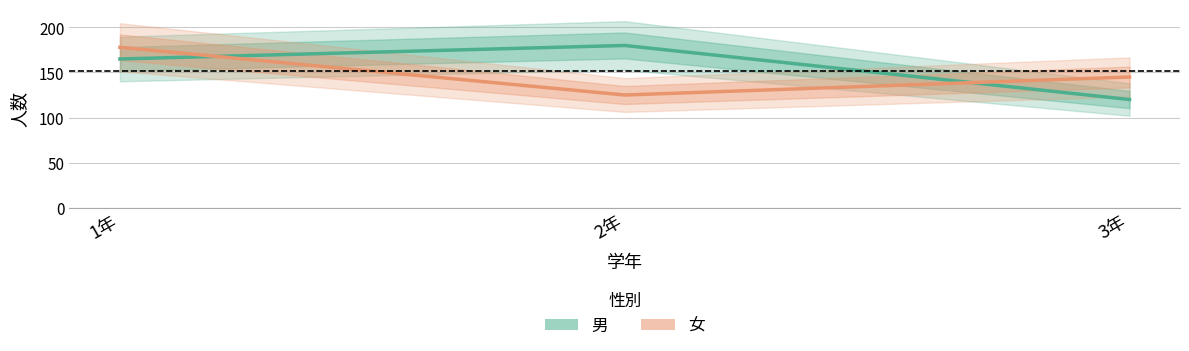

Rank the series by their average value, from highest to lowest.

男, 女